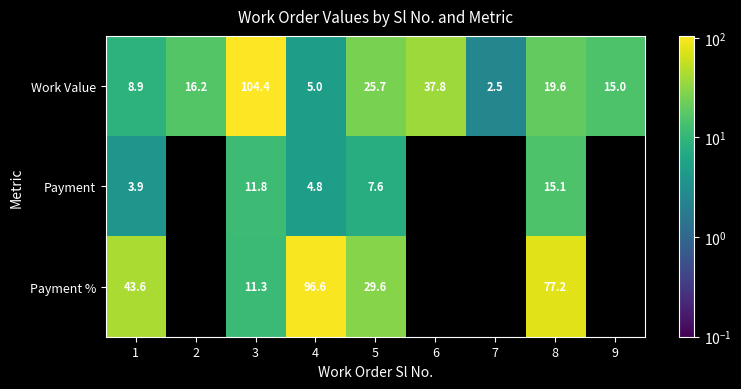

At how many categories does at least one series exceed 24?

6